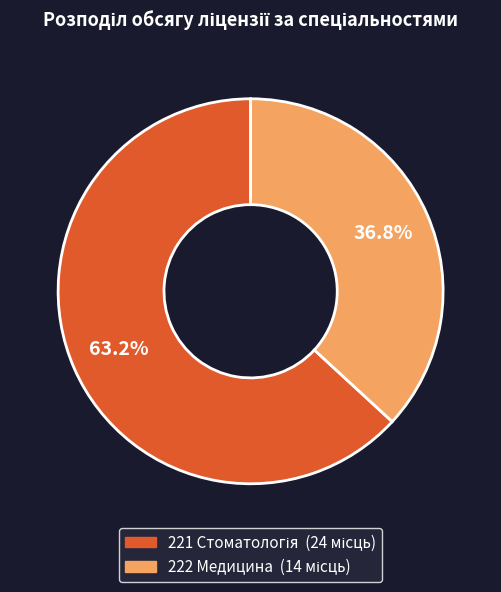

Does 222 Медицина represent more than half of the total?

No